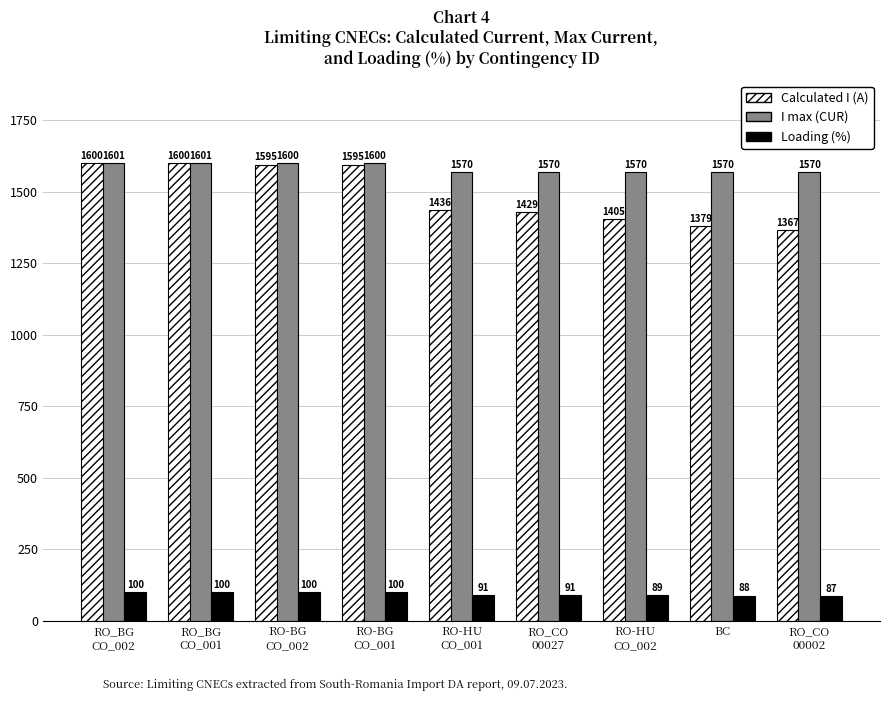

What is the minimum value shown in the chart?

87